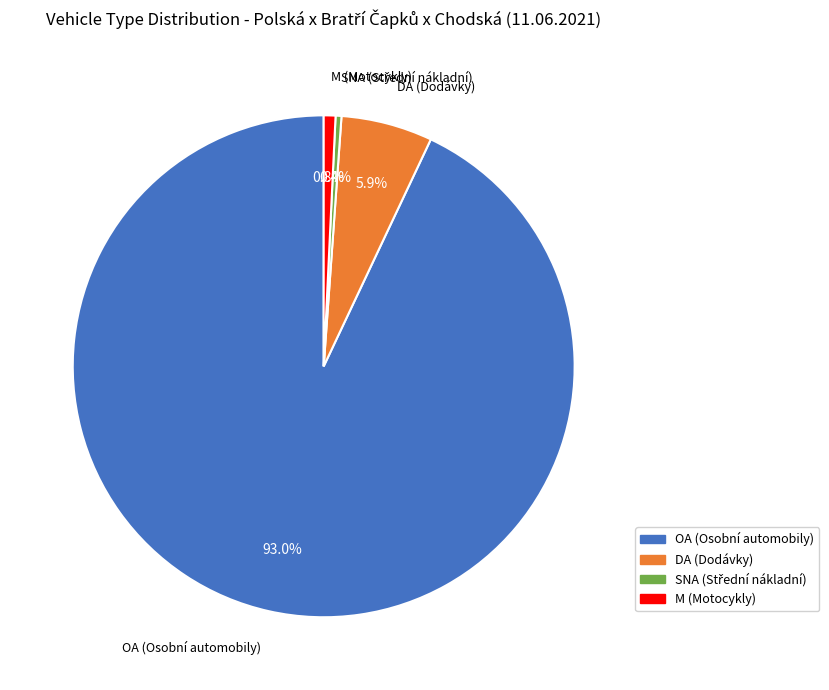

True or false: M accounts for 1% of the total.

True